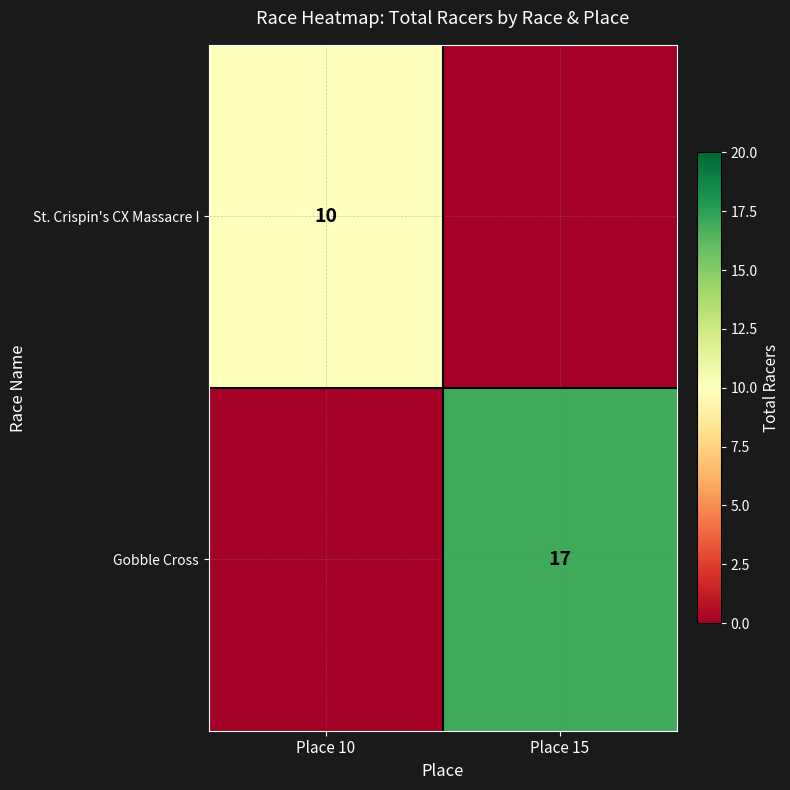

The Gobble Cross series shows 25 at Place 15. True or false?

False